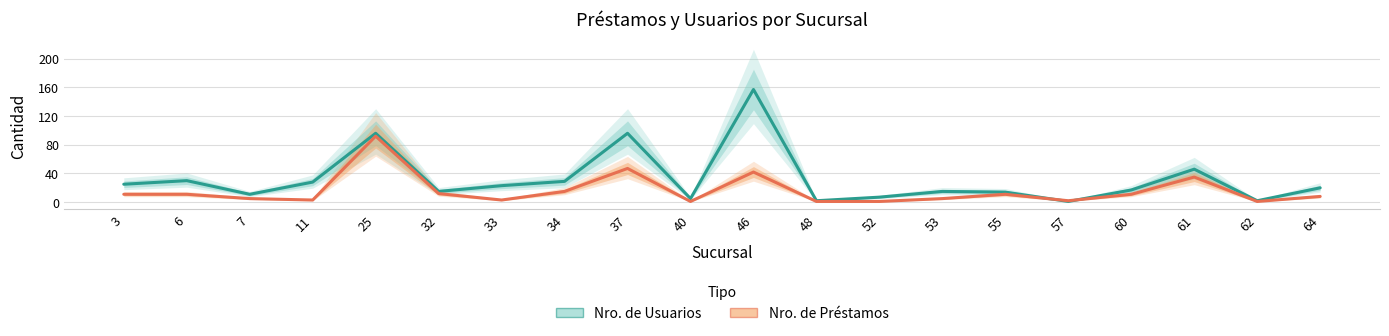

Is it true that Nro. de Usuarios equals 28 at 37?

False